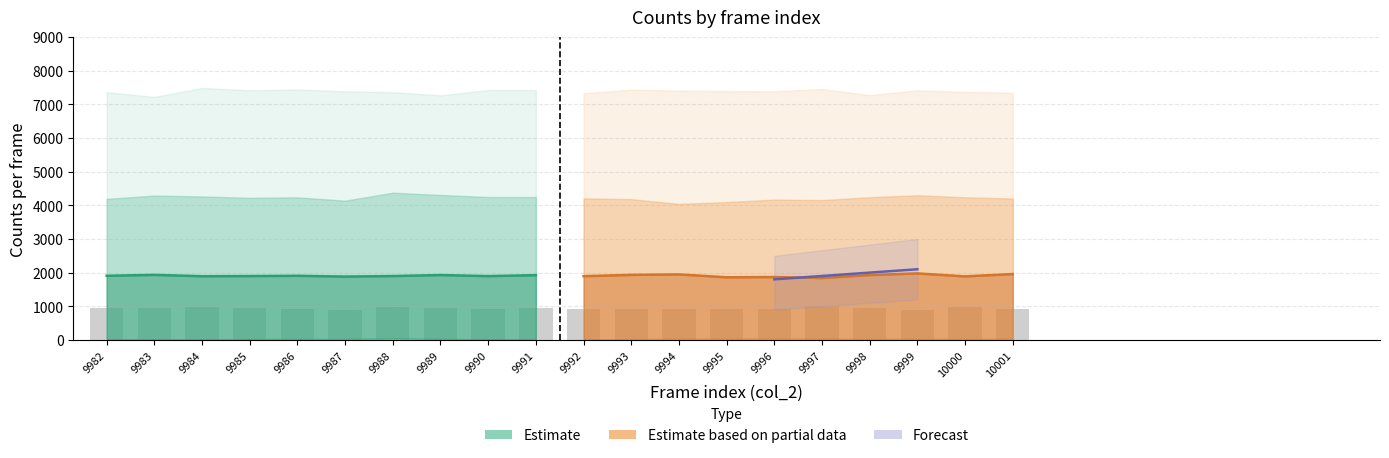

Are the bars horizontal?

No